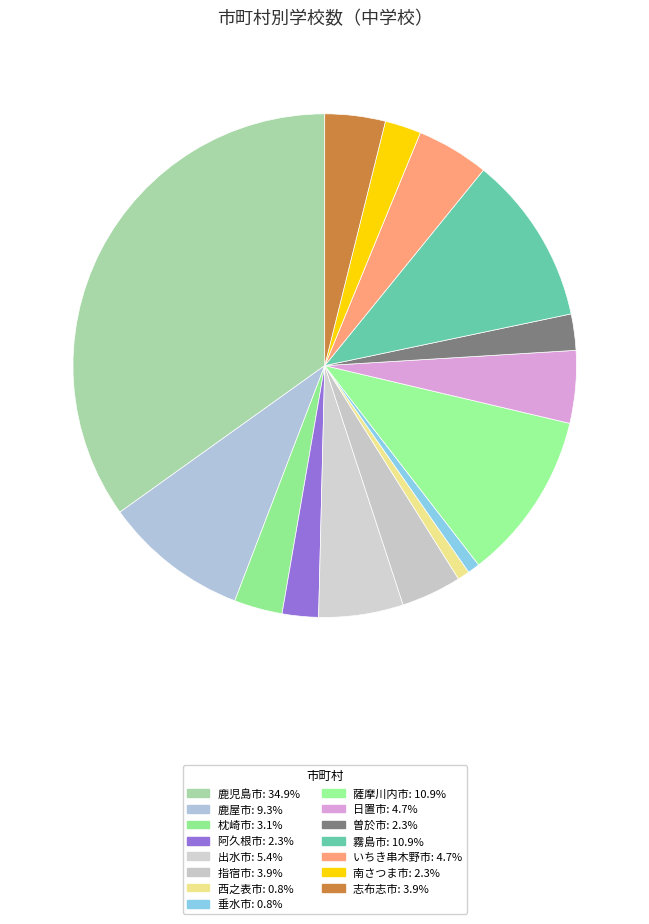

Which has a higher value, 日置市 or 鹿児島市?

鹿児島市